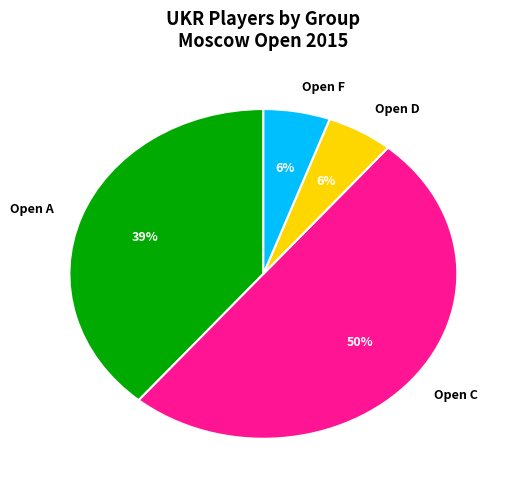

The Open F slice represents 1% of the pie. True or false?

False